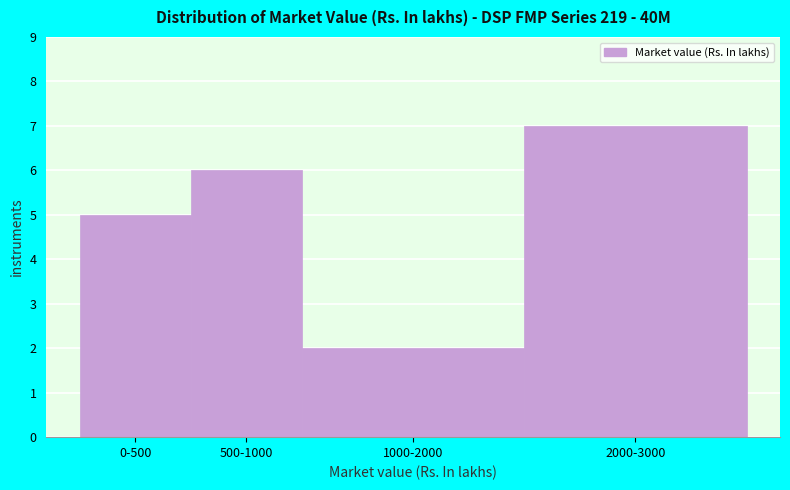

Reading left to right, what are all the values shown in this chart?

0-500=5	500-1000=6	1000-2000=2	2000-3000=7